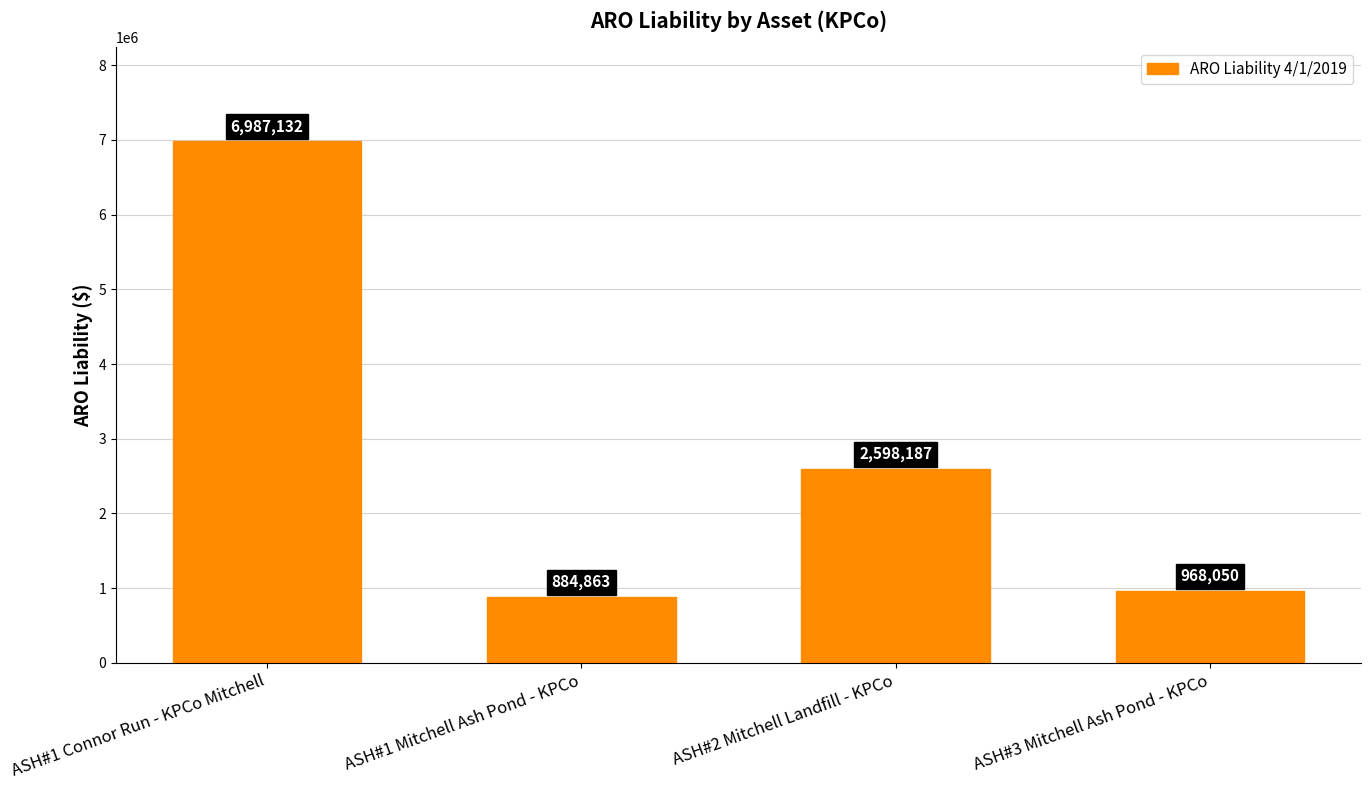

How many data points are less than 2598186?

2